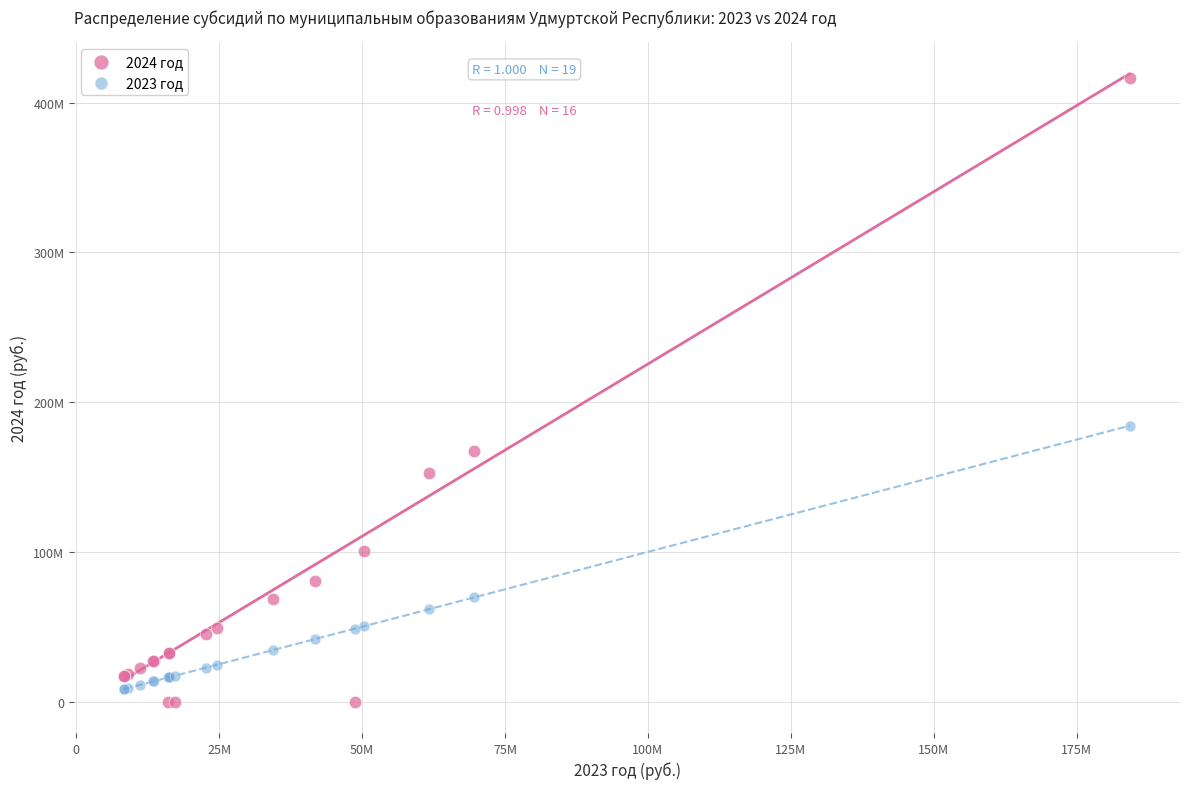

What are all the series names shown in the legend?

2024 год, 2023 год